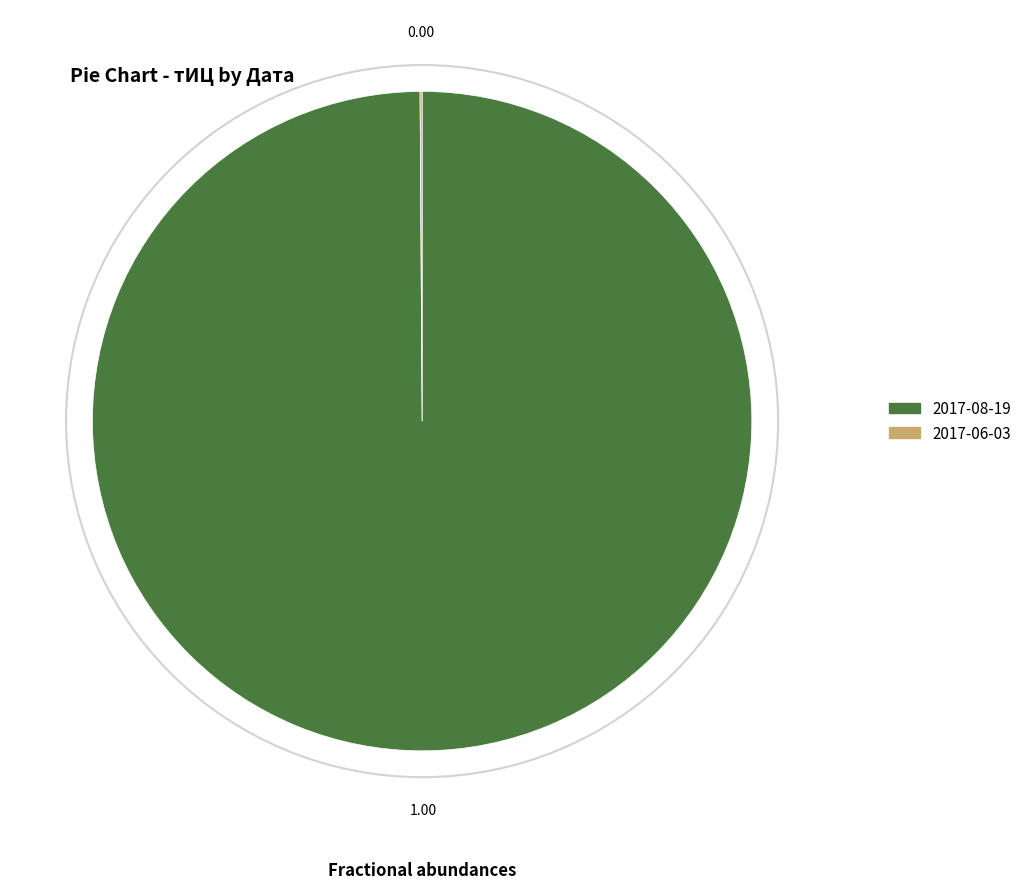

Is there a majority slice in this chart?

Yes